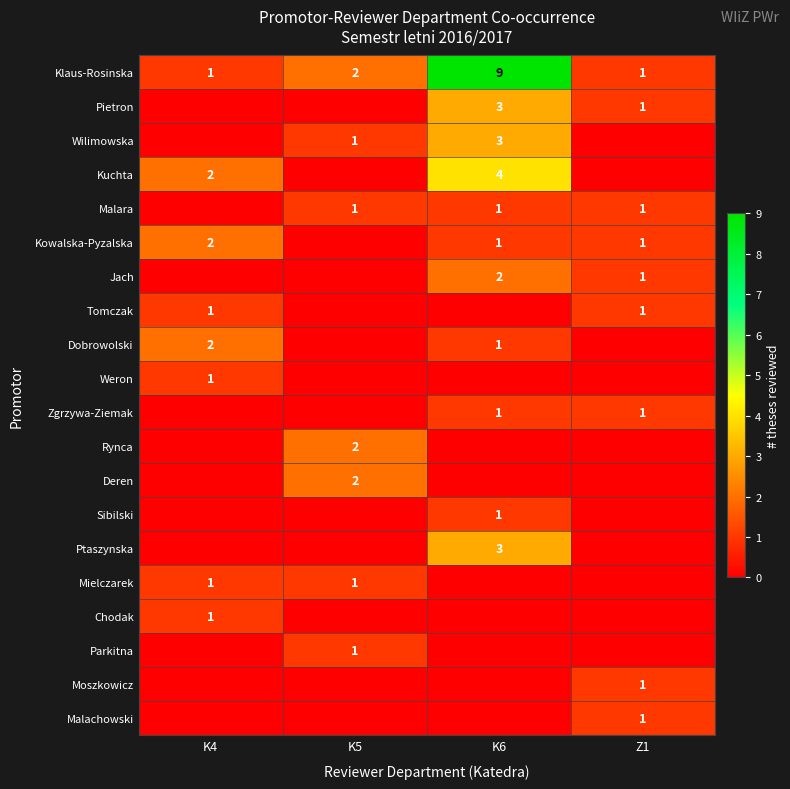

At which label is Klaus-Rosinska closest to 5?

K5